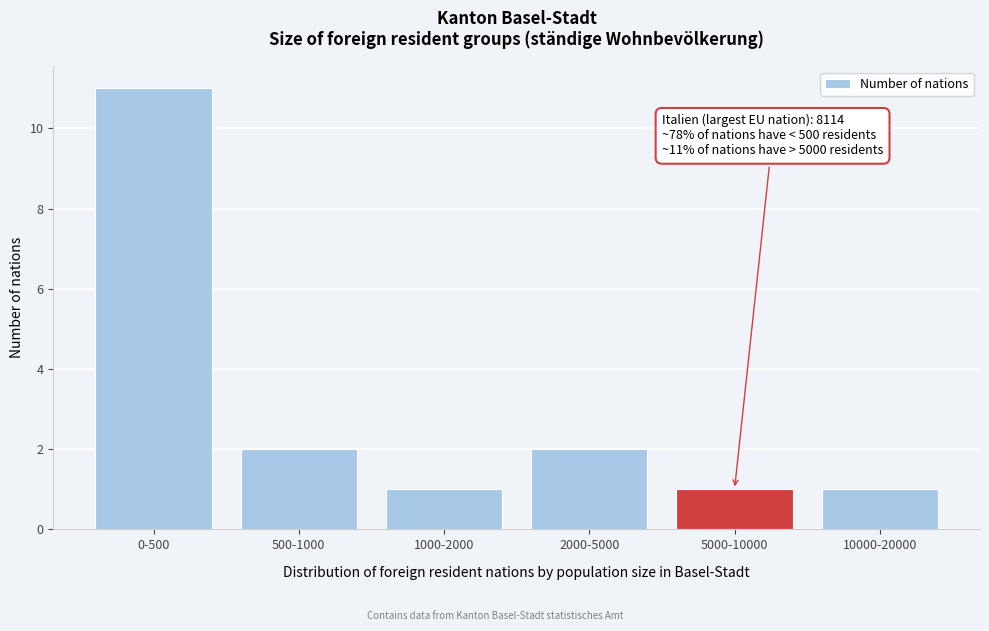

Reading left to right, transcribe all the data shown in this chart.

0-500=11	500-1000=2	1000-2000=1	2000-5000=2	5000-10000=1	10000-20000=1